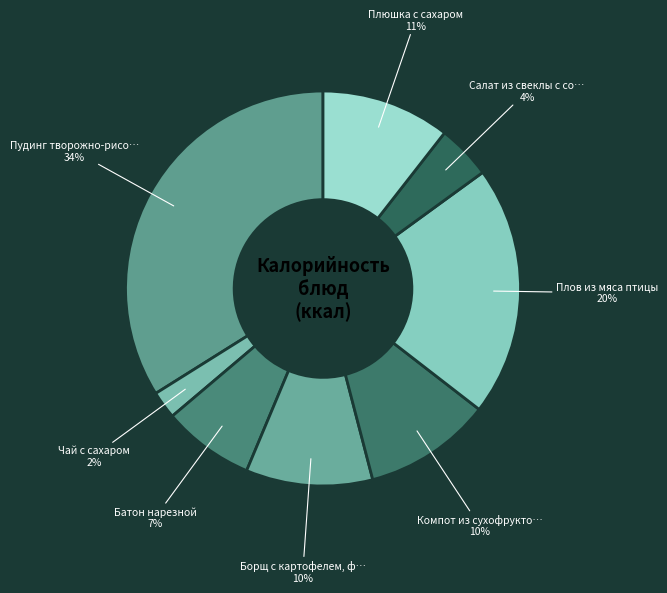

How many segments does this pie chart have?

8